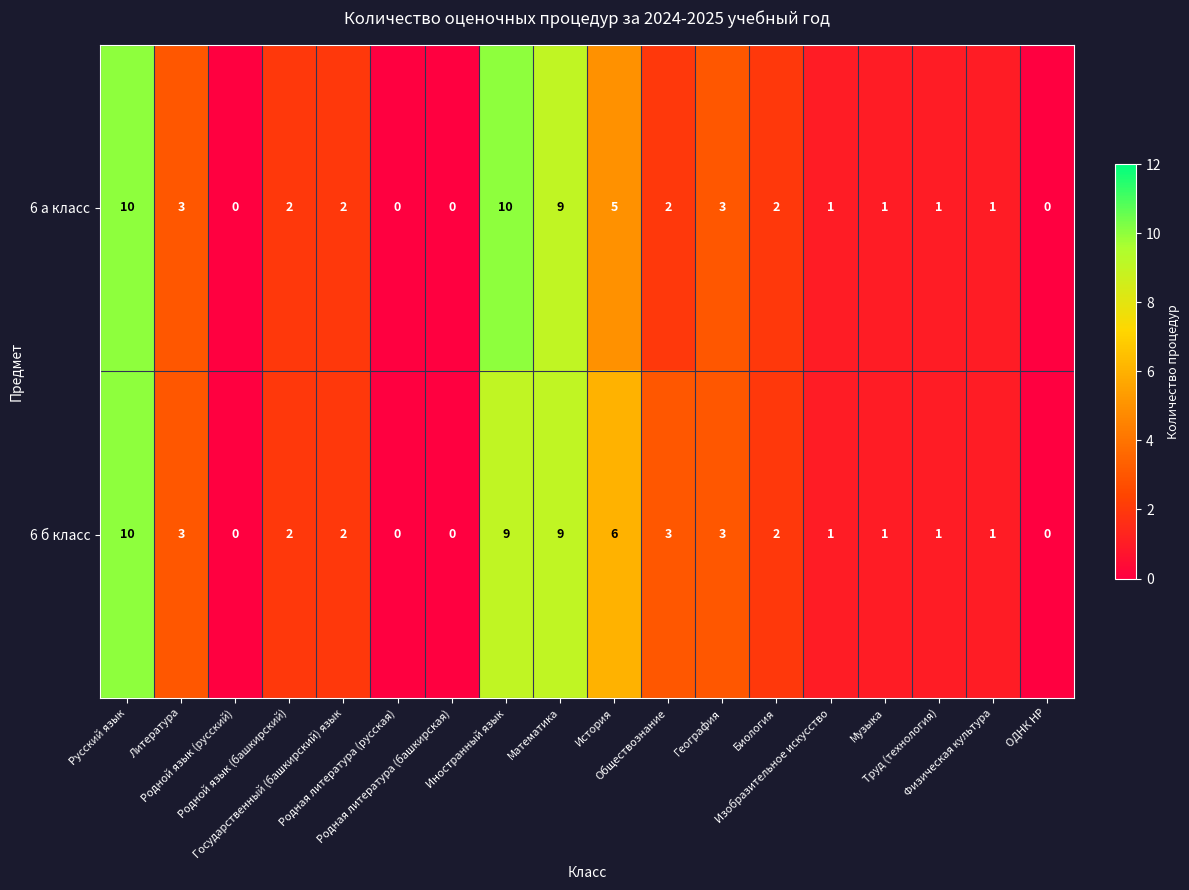

List the series in order of their overall mean, lowest first.

6 а класс, 6 б класс